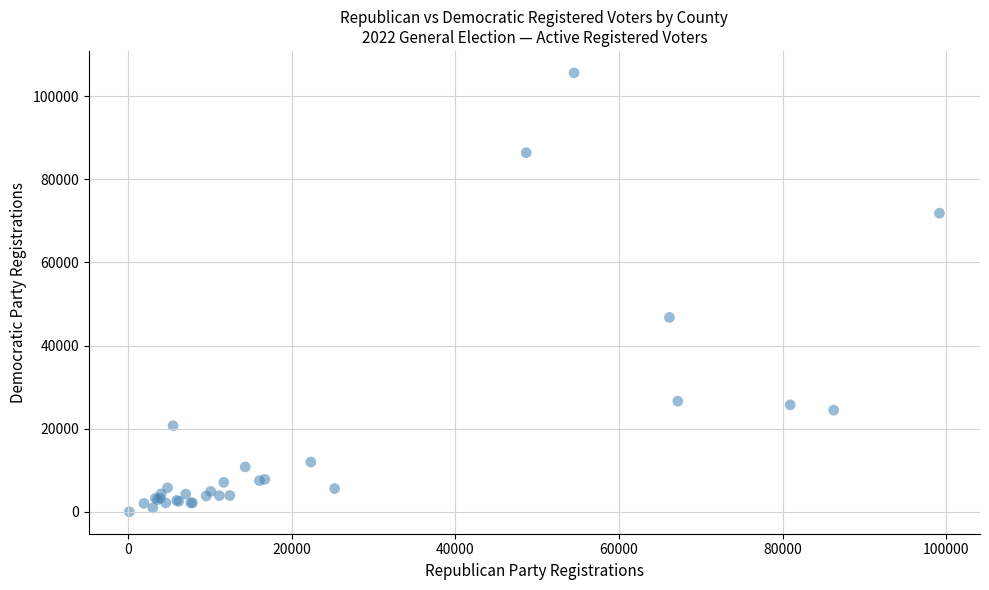

What Y value in the scatter plot is closest to 52809?

46783